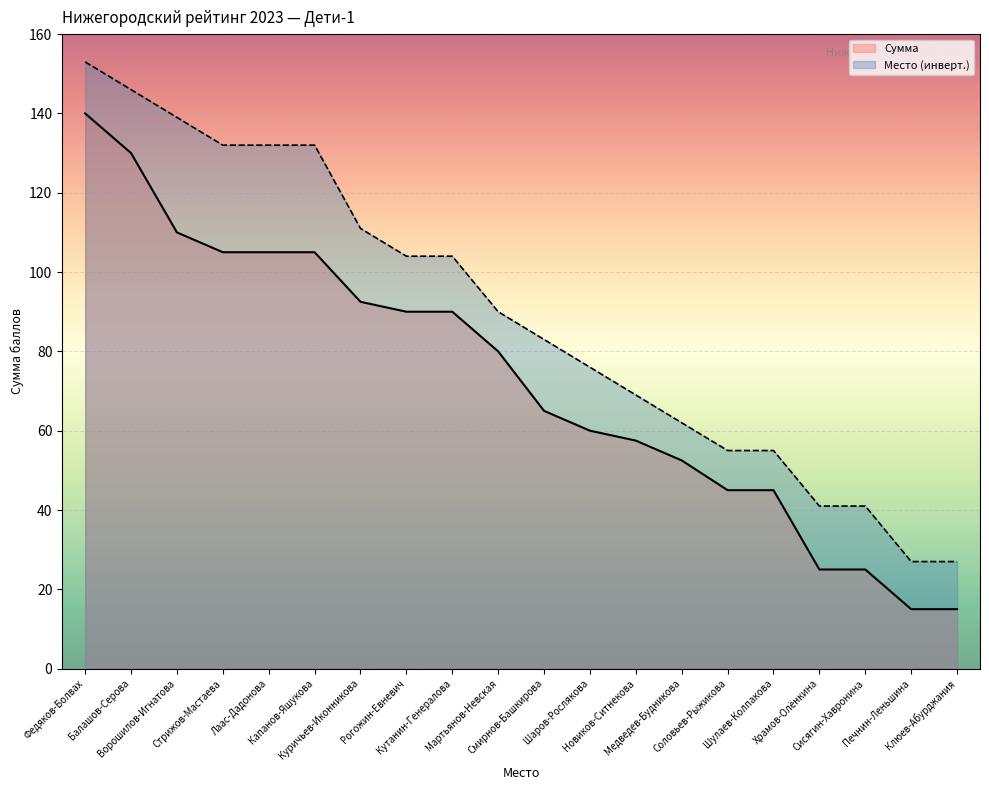

True or false: Место has more than 0 interior local peaks.

False